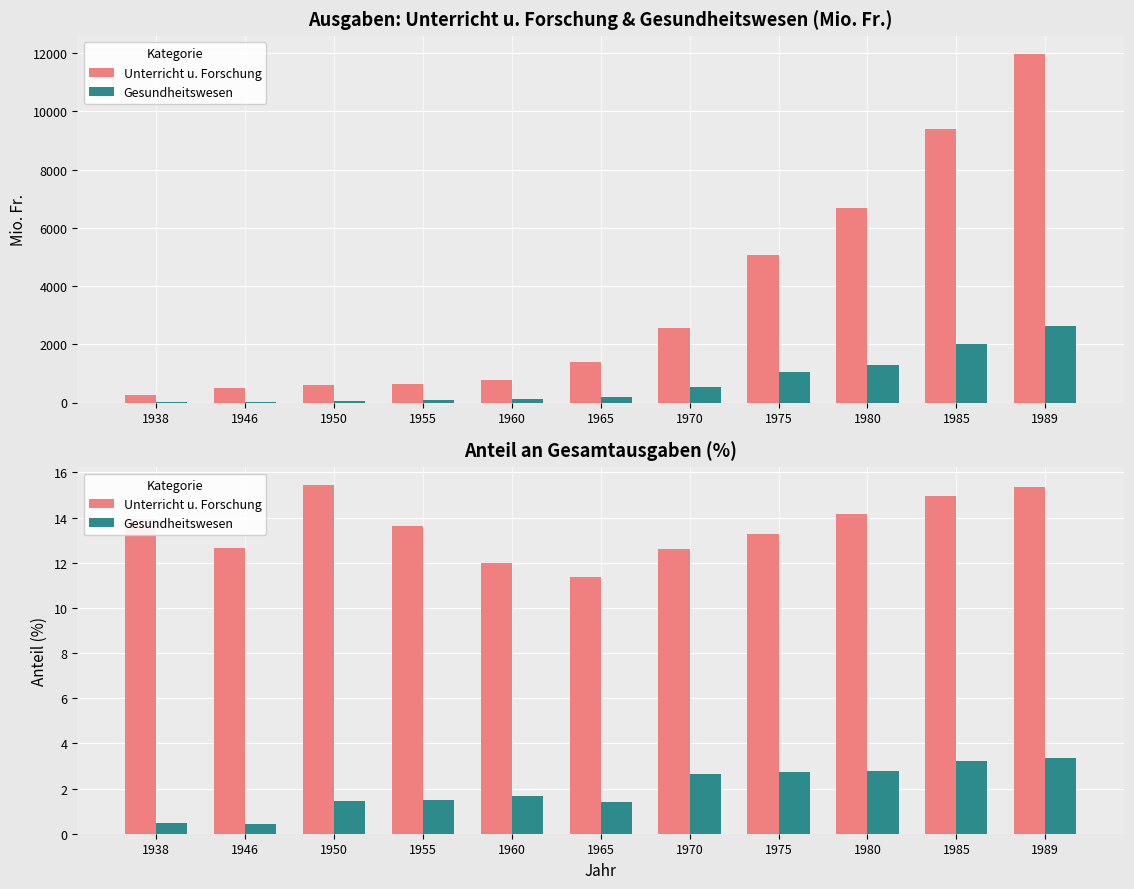

At how many categories does at least one series exceed 5?

11